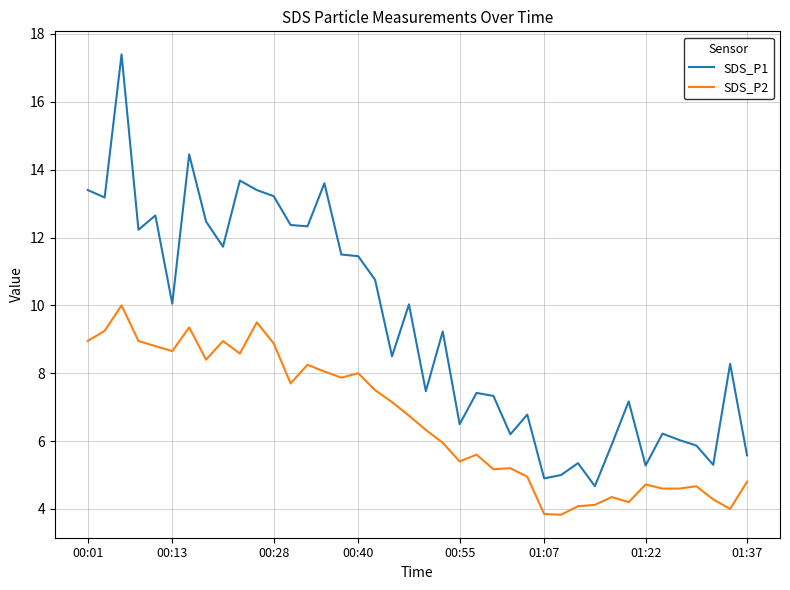

What is the greatest value displayed?

17.4